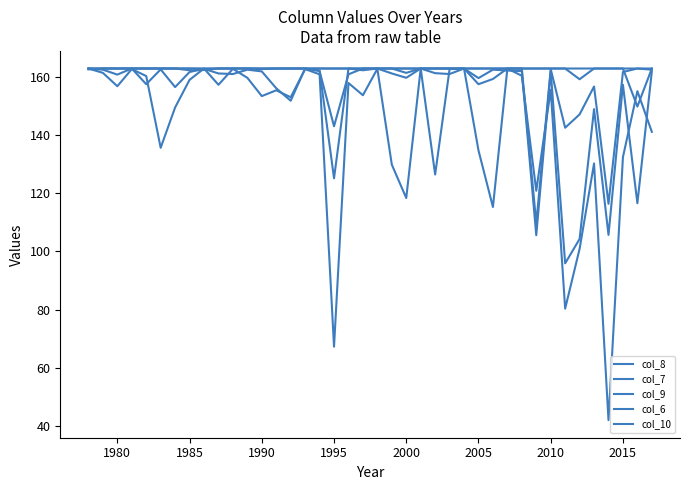

How many times do col_10 and col_7 cross each other?

4